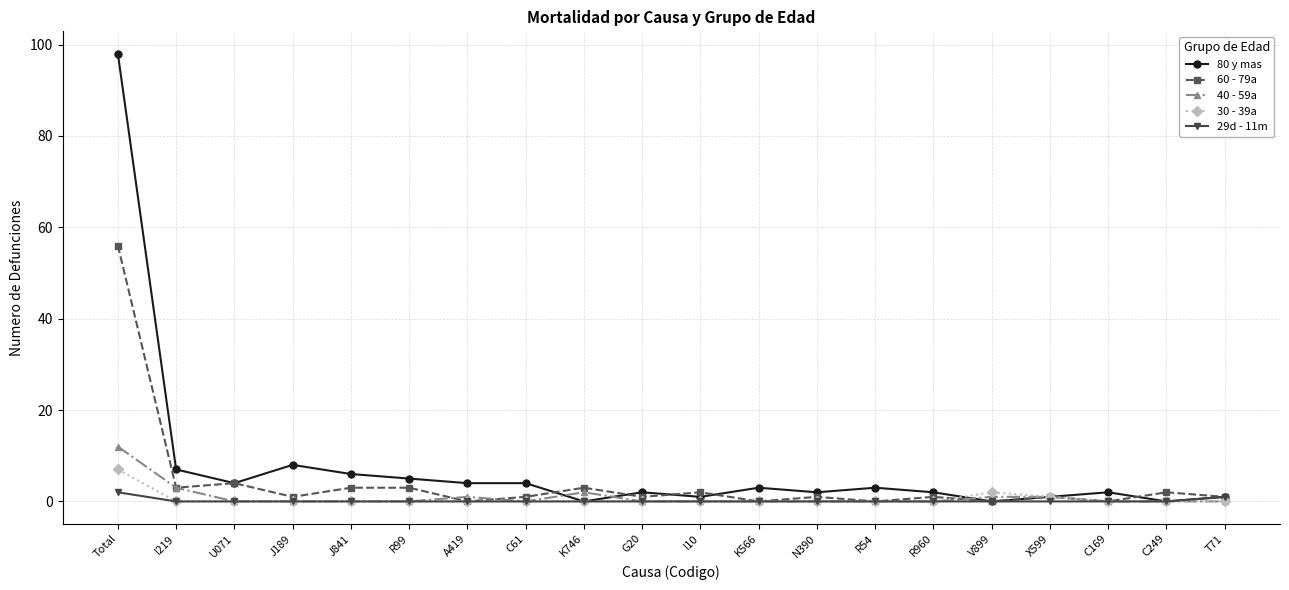

Count the number of data series in this chart.

5